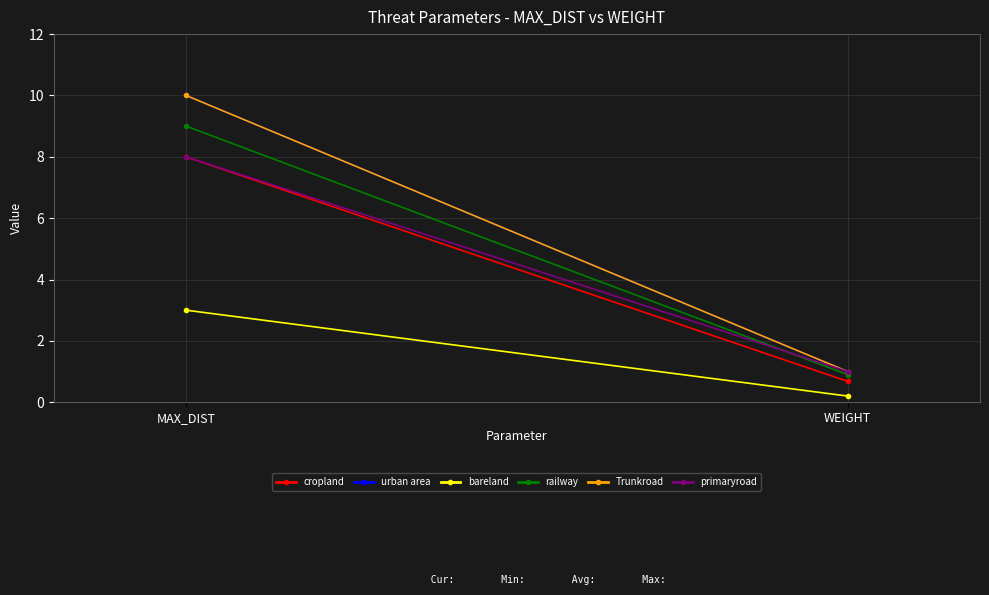

What is the maximum value for railway?

9.0